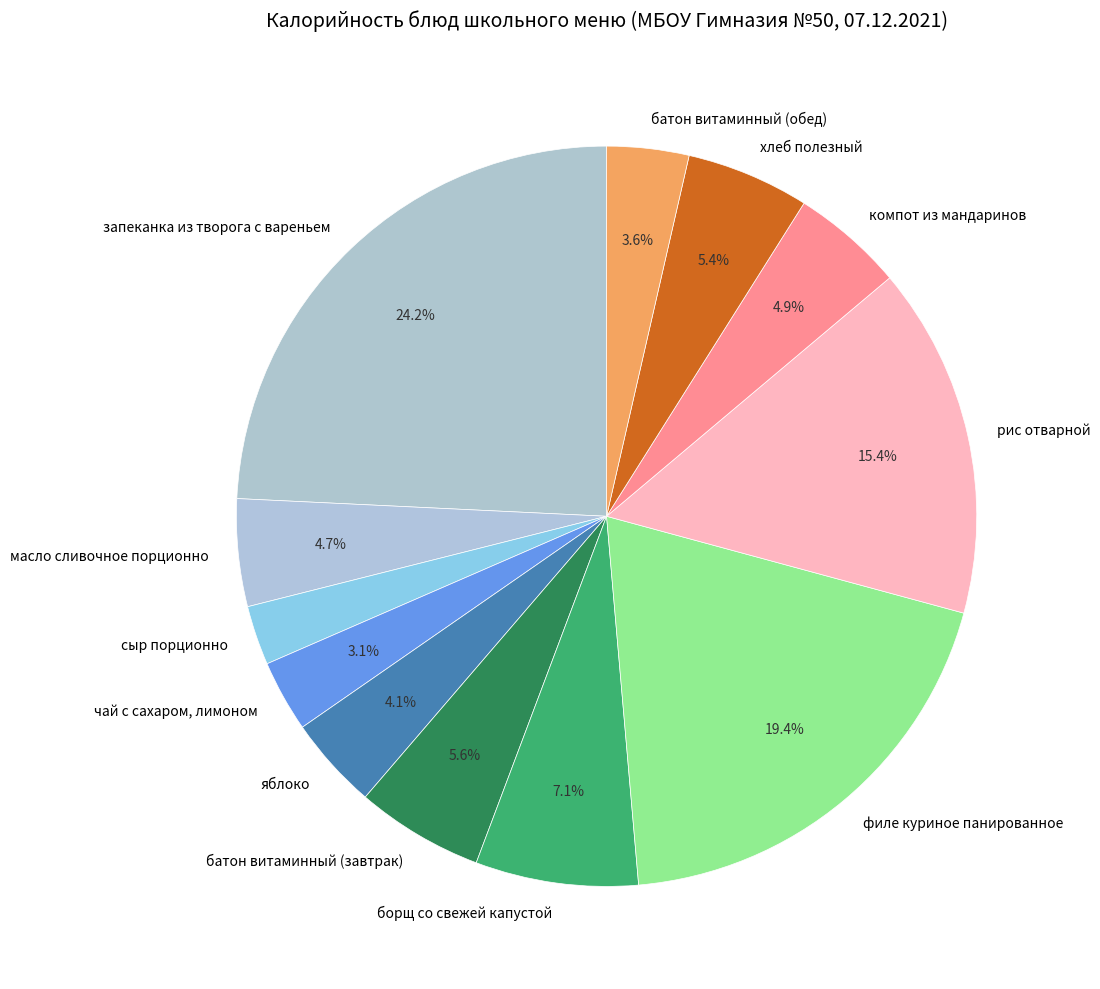

What portion of the pie excludes рис отварной?

84.6%